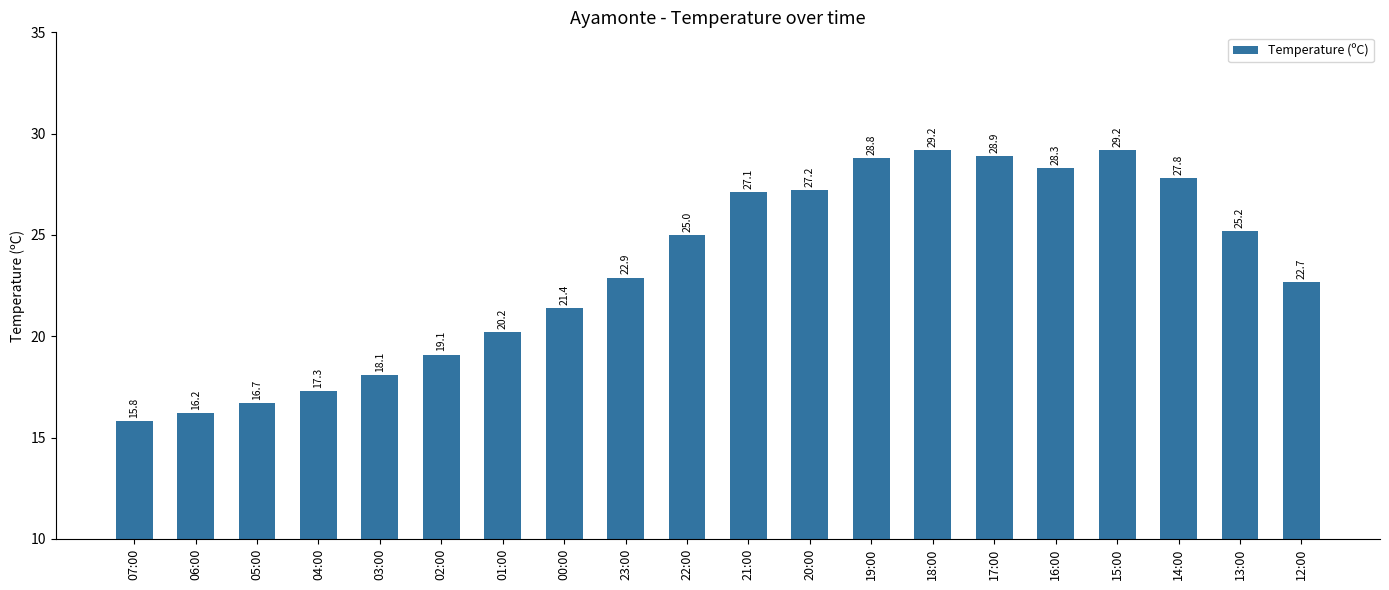

Reading left to right, extract all data points from this chart.

15.8	16.2	16.7	17.3	18.1	19.1	20.2	21.4	22.9	25.0	27.1	27.2	28.8	29.2	28.9	28.3	29.2	27.8	25.2	22.7